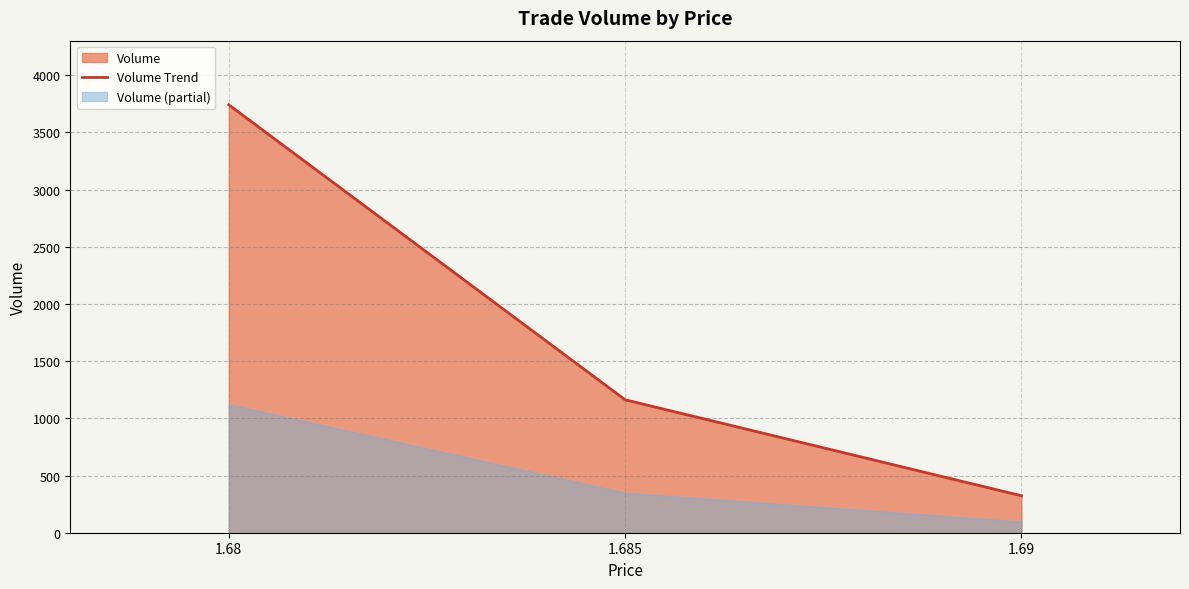

What is the difference between the maximum and second lowest values?

2578